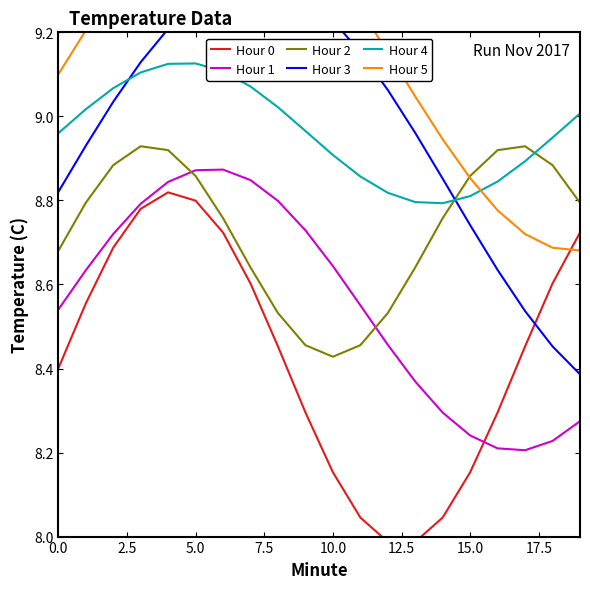

What is the maximum value shown in the chart?

9.5